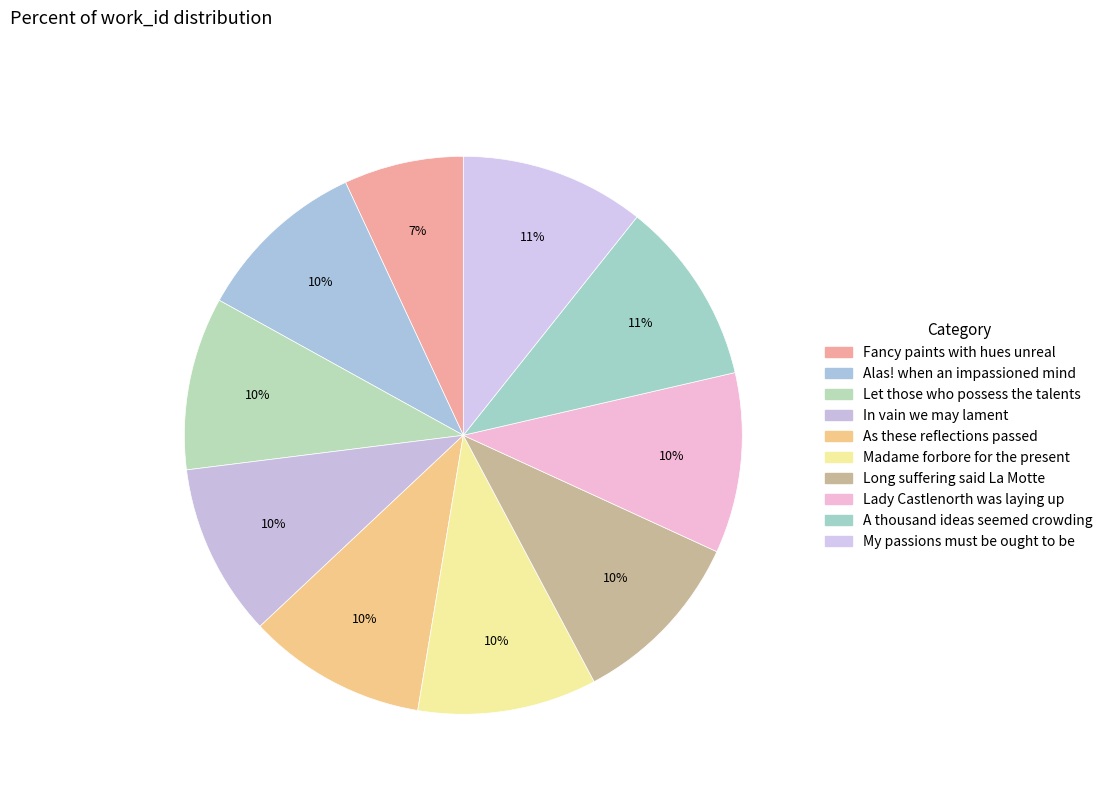

Count the number of slices in the pie.

10